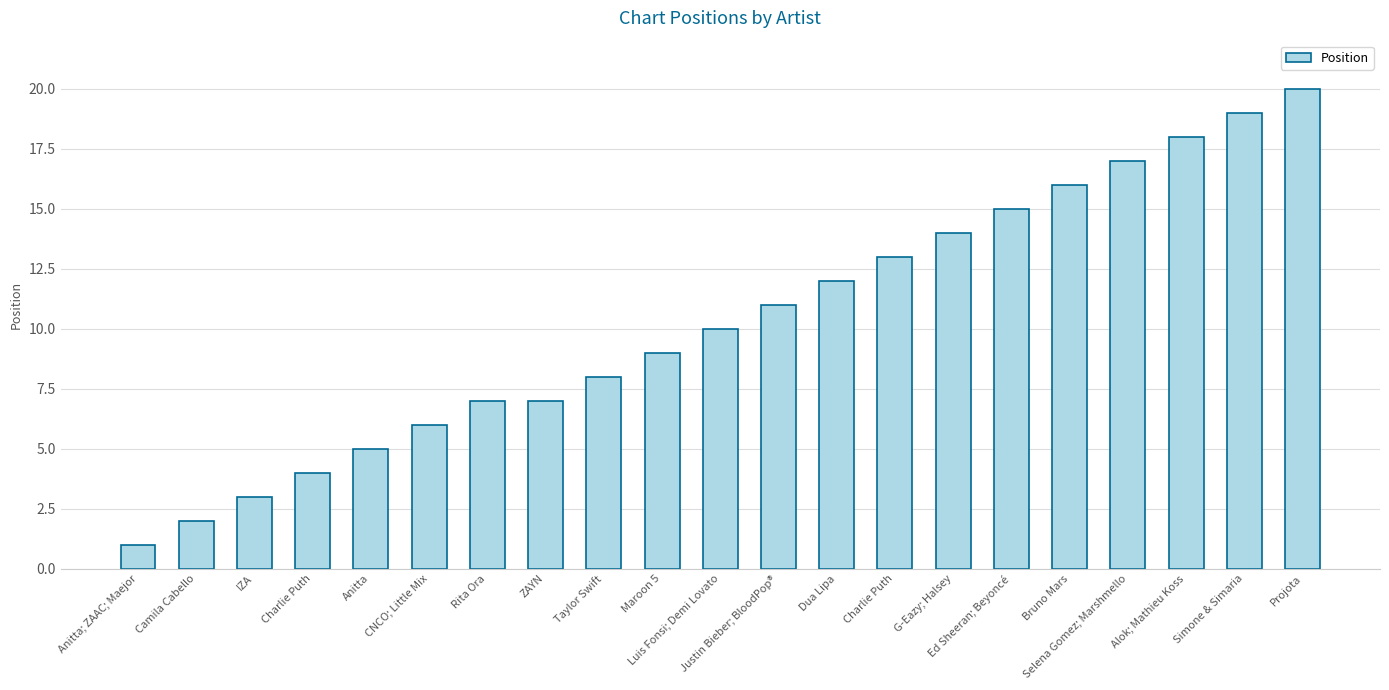

How many bars are there in total?

21